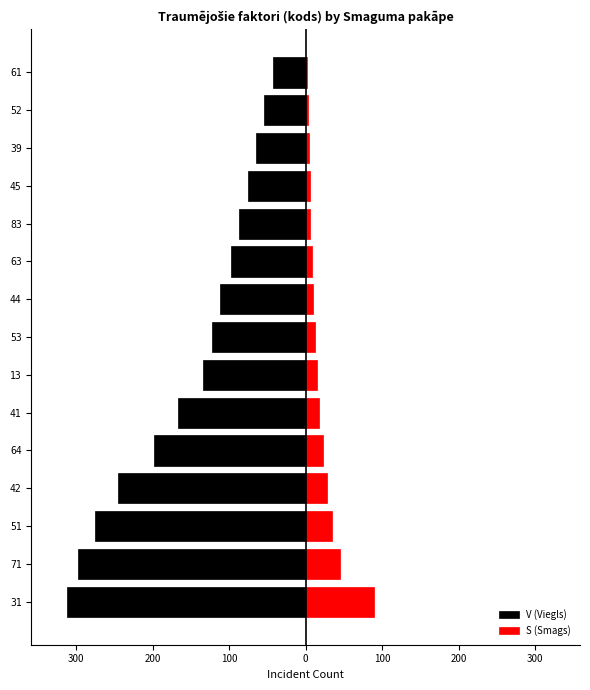

Count the number of categories in the chart.

15